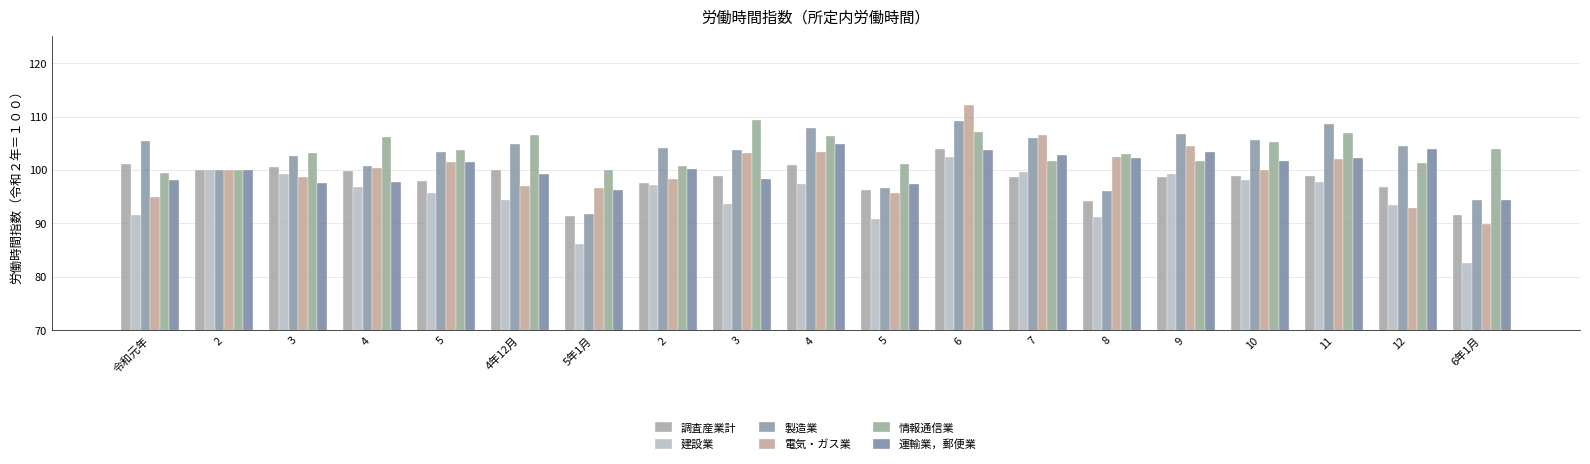

Rank the series at 4 from highest to lowest value.

情報通信業, 製造業, 電気・ガス業, 調査産業計, 運輸業，郵便業, 建設業